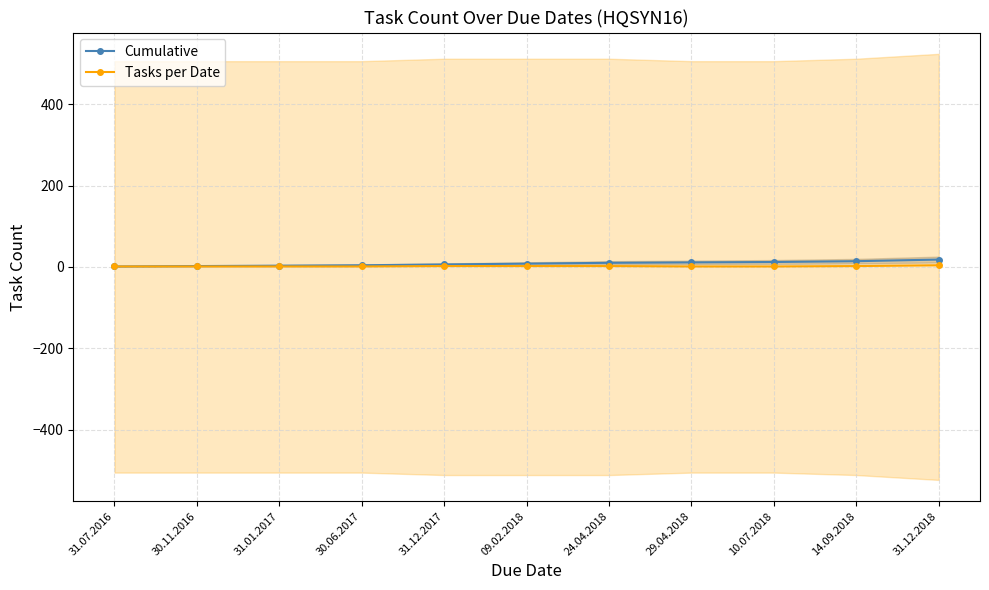

Does the chart display data point markers on the line(s)?

Yes